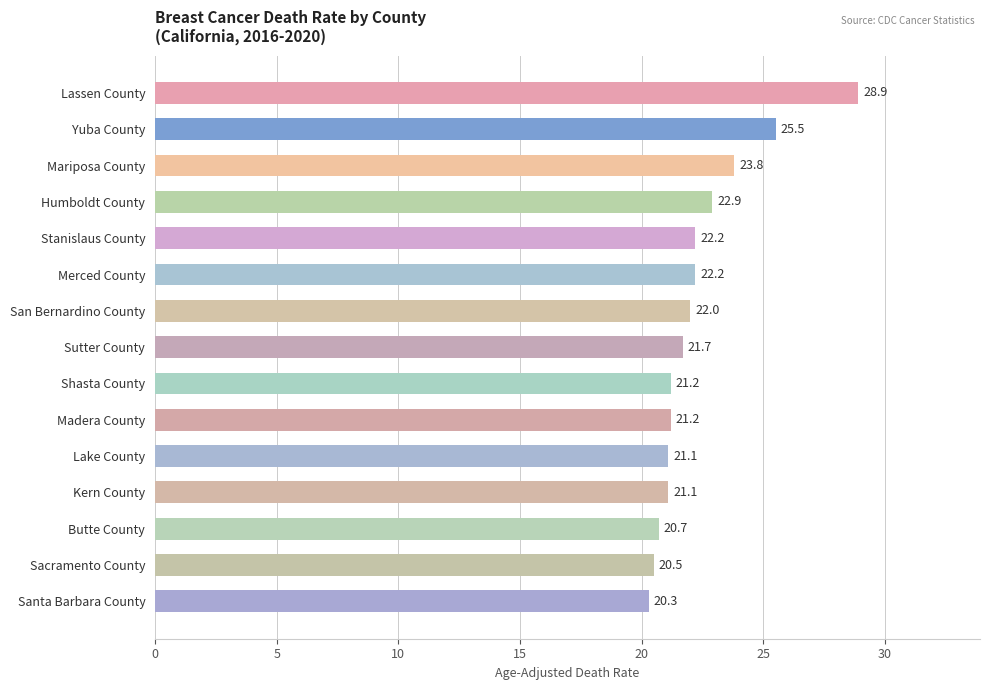

True or false: the data shows 14.2 at Humboldt County.

False